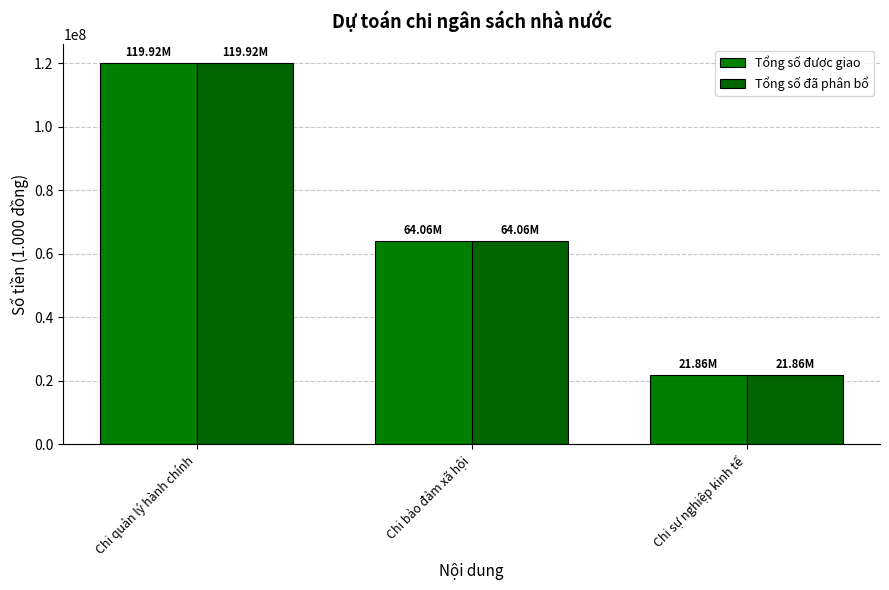

Which series changed the most between Chi quản lý hành chính and Chi bảo đảm xã hội?

Tổng số được giao